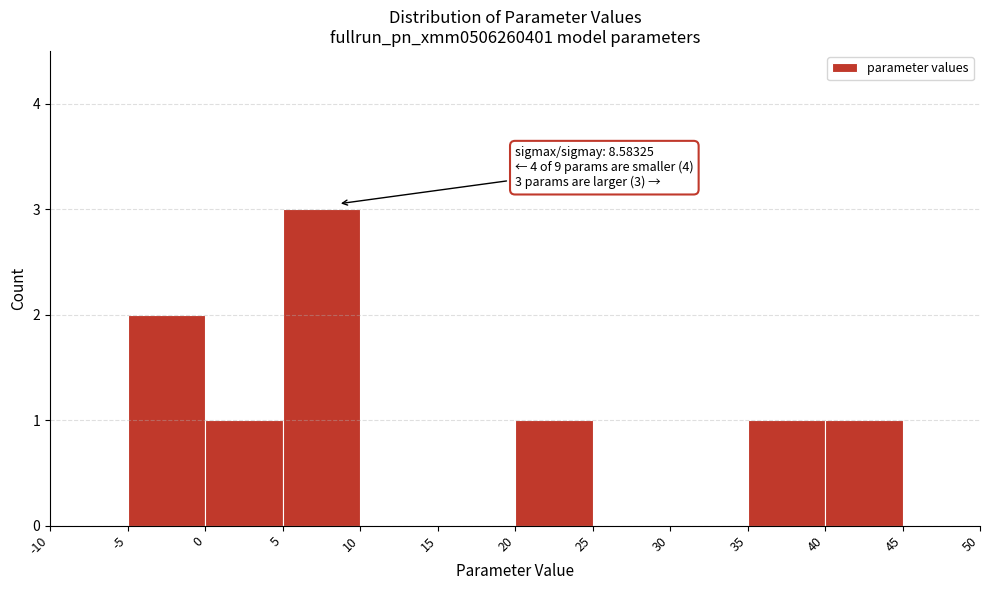

Which range on the x-axis has the tallest bar?

5 to 10